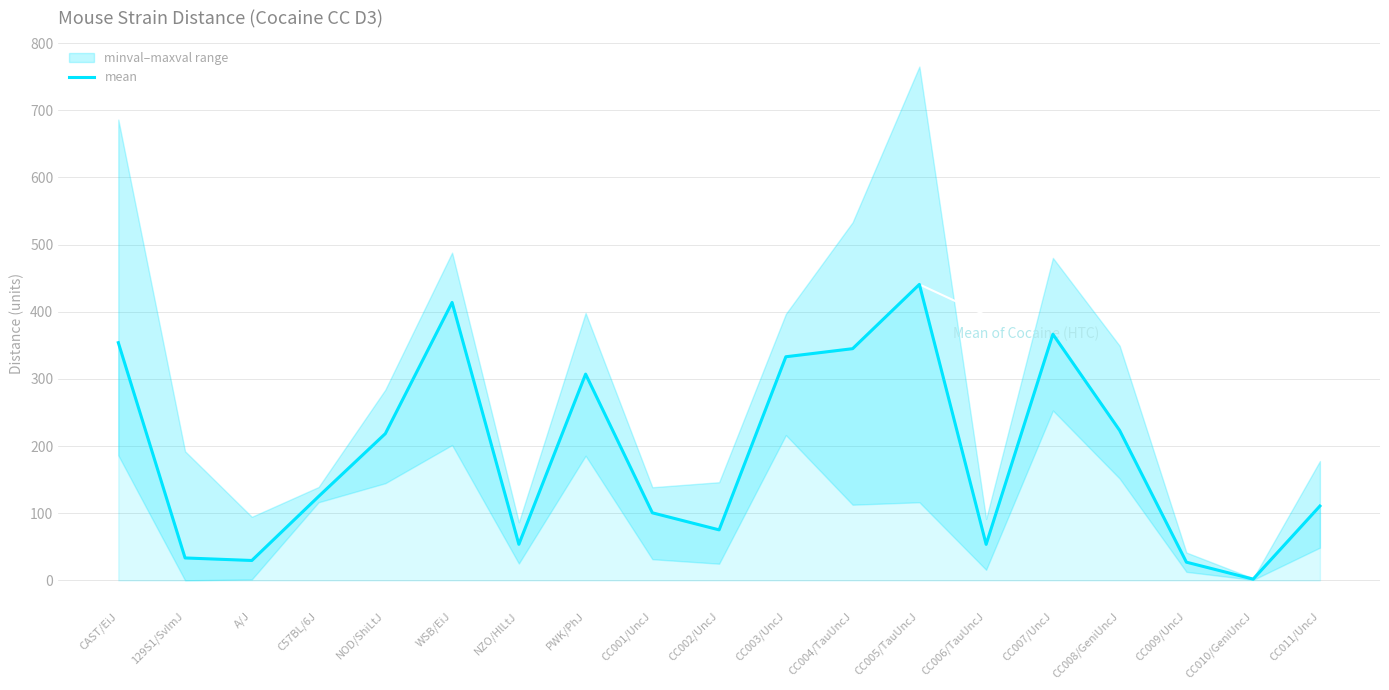

What is the ratio of the value at CC002/UncJ to the value at CC006/TauUncJ?

1.4